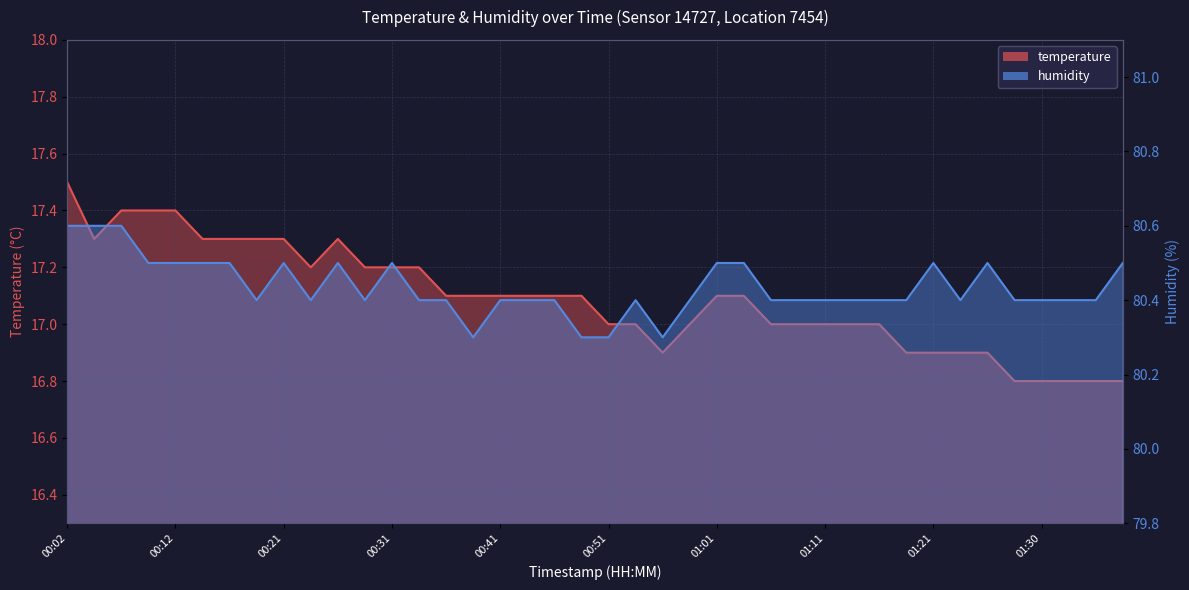

At which category does the chart reach its peak across all series?

00:02